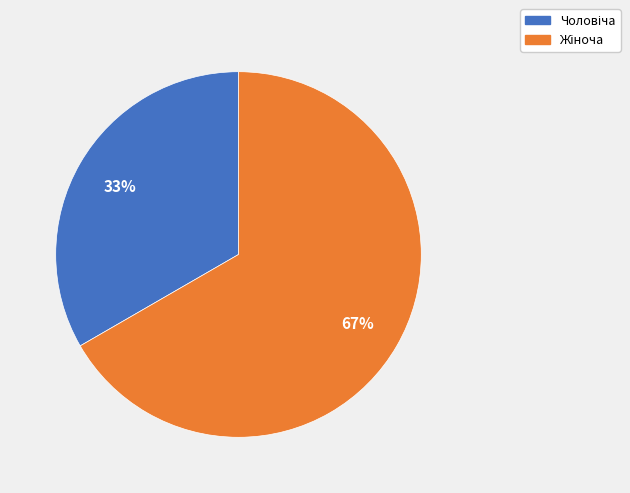

Is there any slice that represents more than half of the pie?

Yes